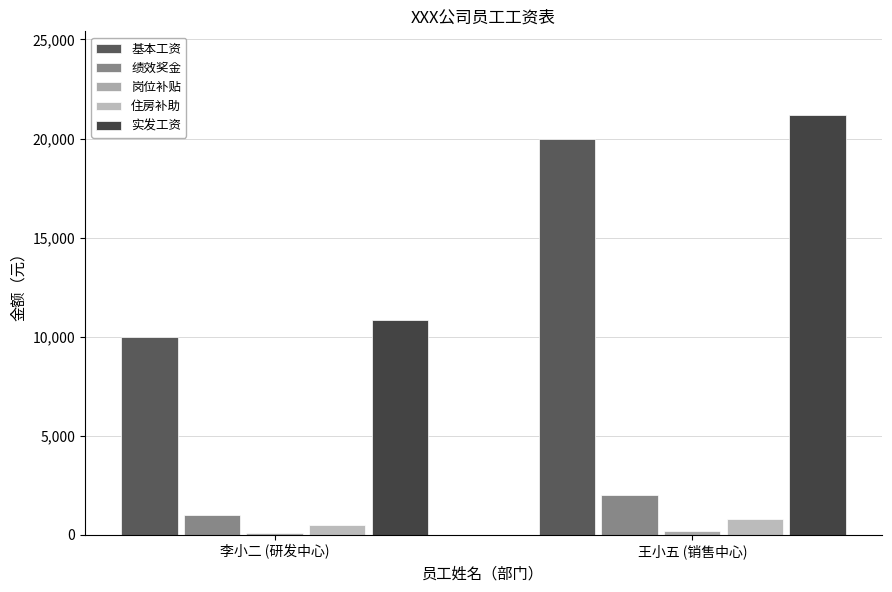

Which series has the largest range (max minus min)?

实发工资